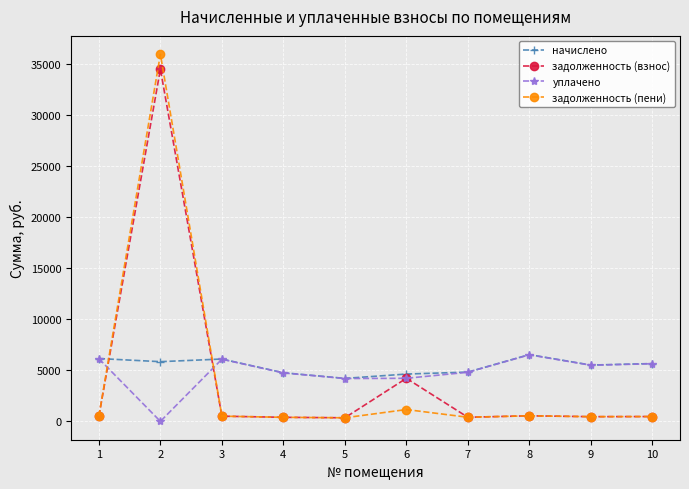

What are all the series names shown in the legend?

начислено, задолженность (взнос), уплачено, задолженность (пени)